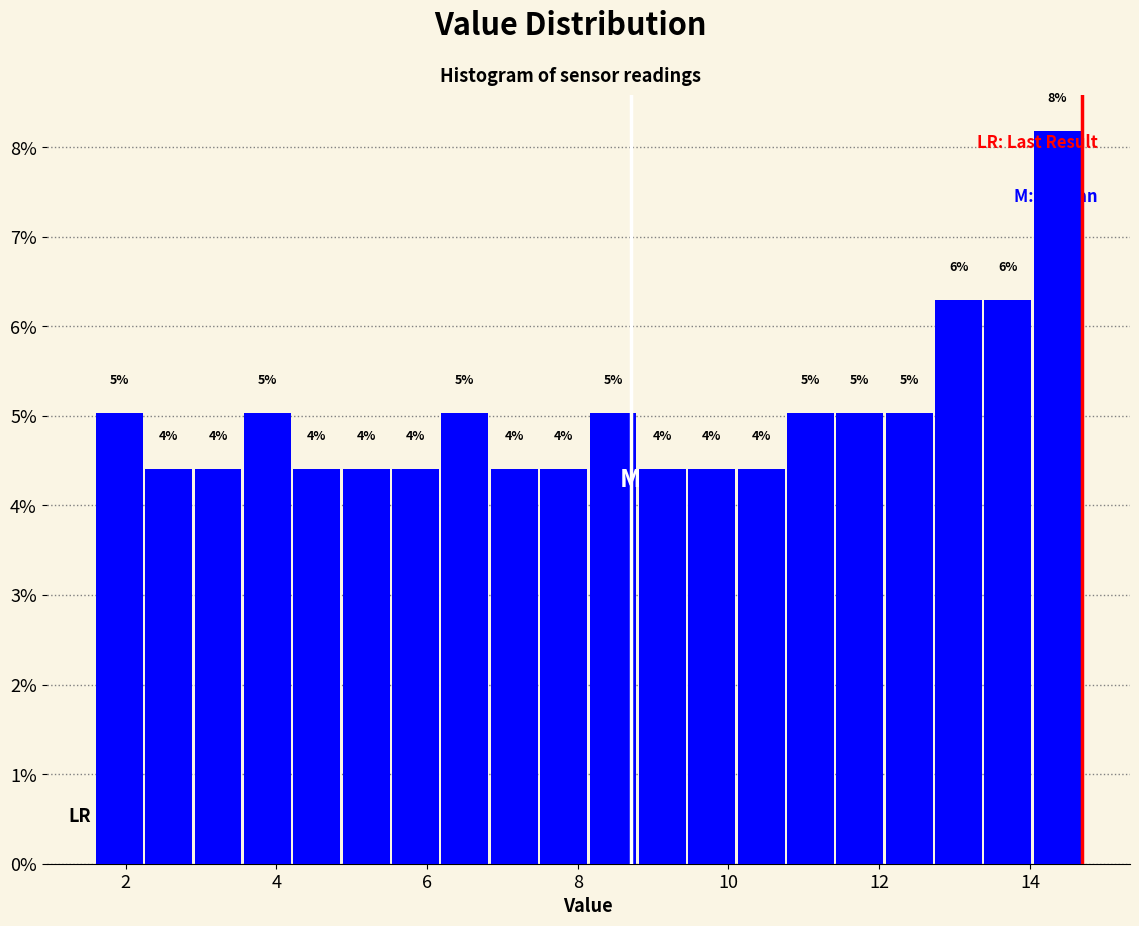

Read against the x-axis, roughly where is the centre of the tallest bar?

14.4